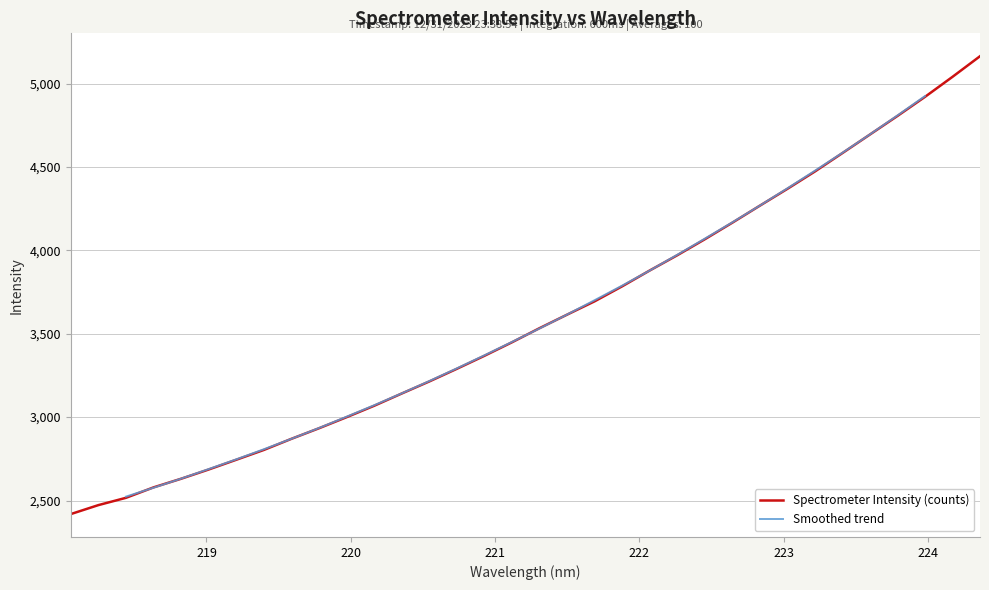

Which label corresponds to the largest value in the chart?

224.3616